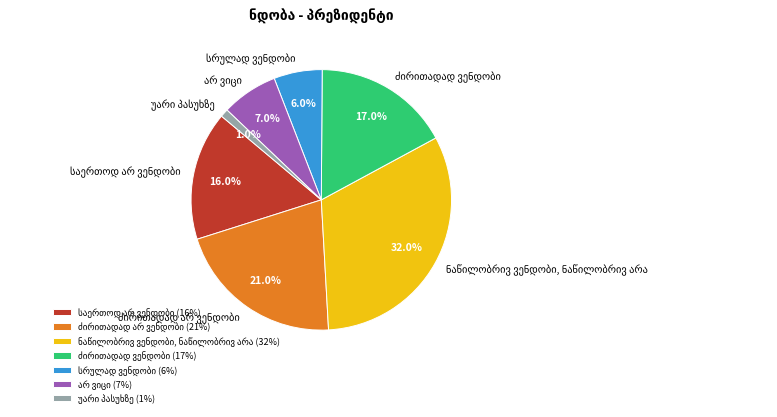

Does any single category account for the majority?

No